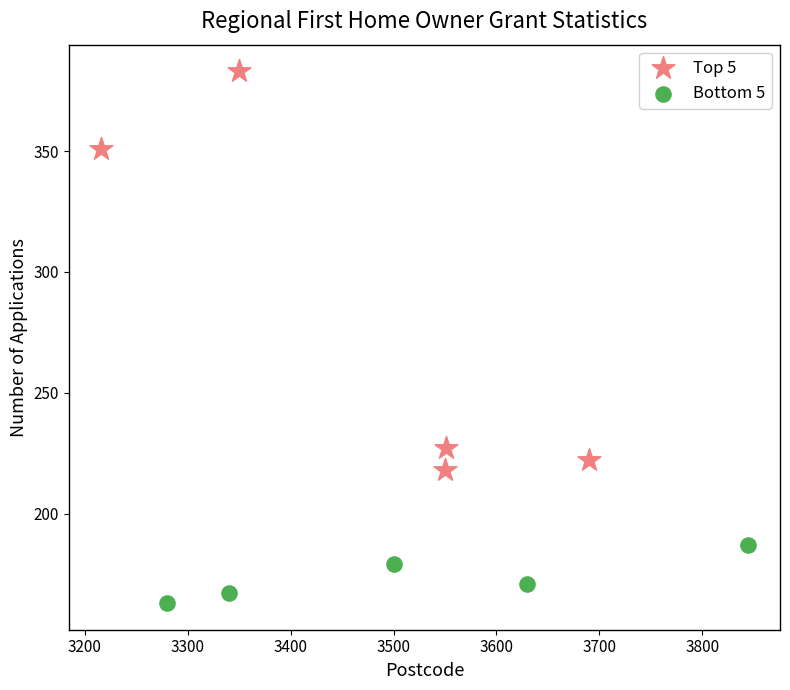

Which series reaches the maximum Y coordinate?

Top 5